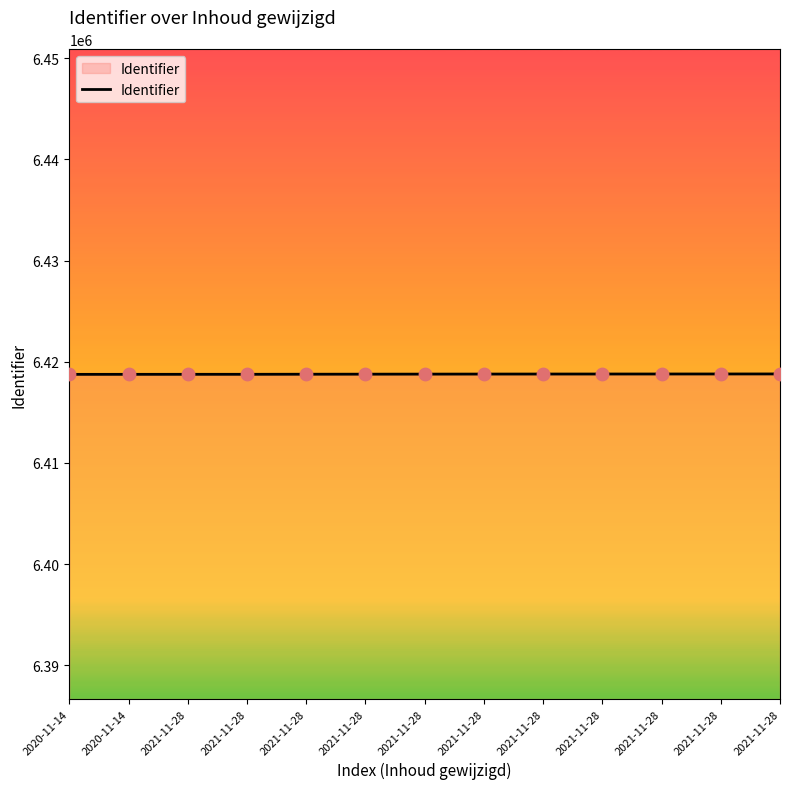

What is the change in value from 2021-11-28 to 2021-11-28?

+24